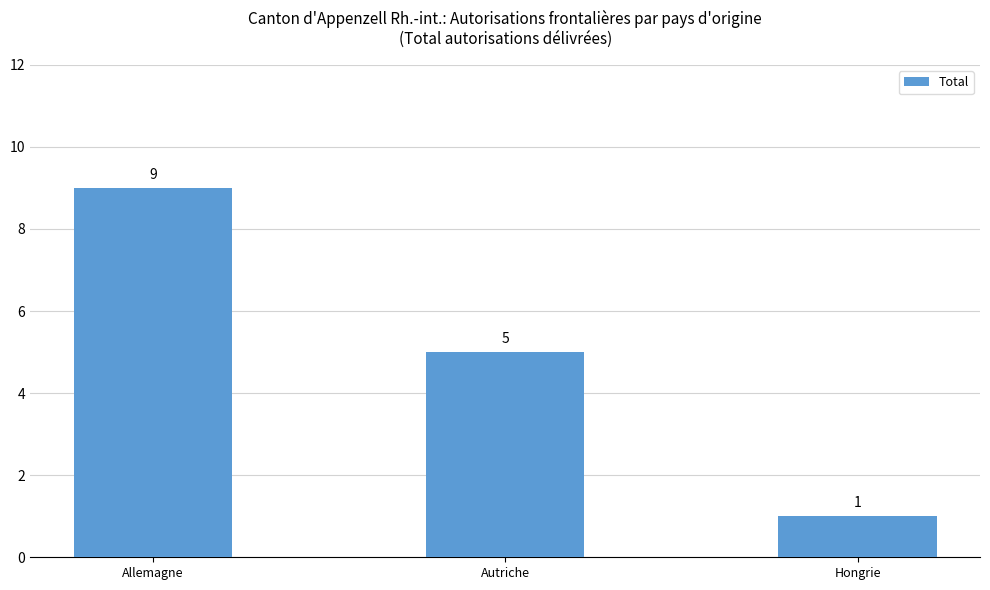

Reading left to right, what are all the values shown in this chart?

9	5	1